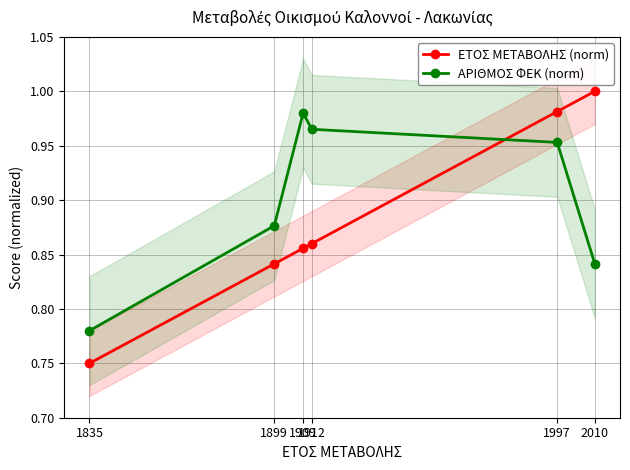

Reading left to right, what are all the values shown in this chart?

ΕΤΟΣ ΜΕΤΑΒΟΛΗΣ (norm): 1835=0.8	1899=0.8	1909=0.9	1912=0.9	1997=1.0	2010=1.0
ΑΡΙΘΜΟΣ ΦΕΚ (norm): 1835=0.8	1899=0.9	1909=1.0	1912=1.0	1997=1.0	2010=0.8